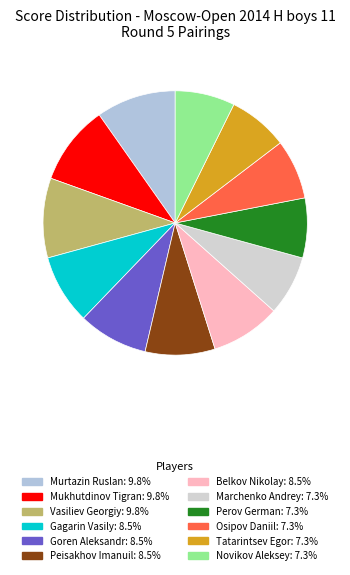

How many slices are in this pie chart?

12